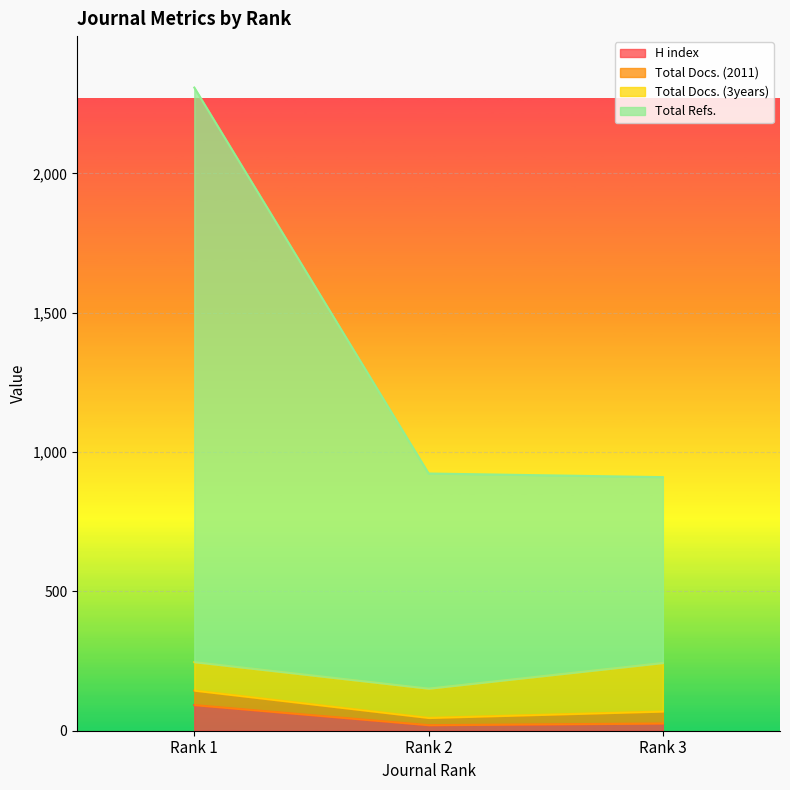

What is the difference between the highest and lowest values at Rank 2?

903